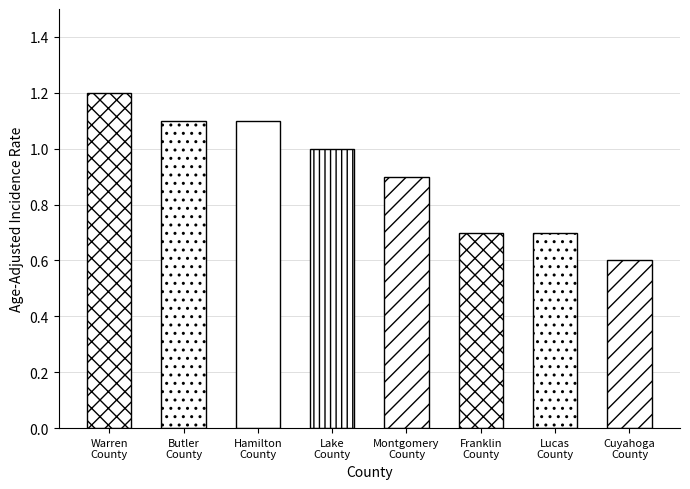

At which label does the data first exceed 1?

Warren County